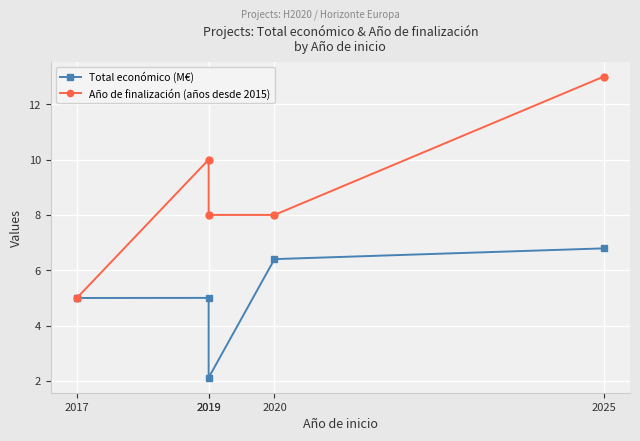

Which series has the largest total across all categories?

Año de finalización (años desde 2015)